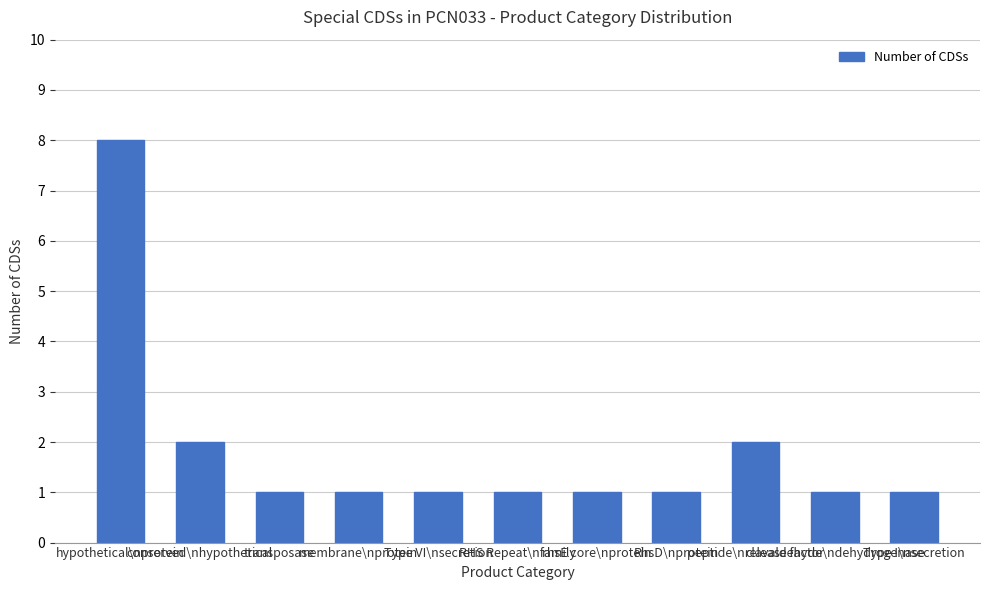

What is the value of the 9th bar from the left?

2